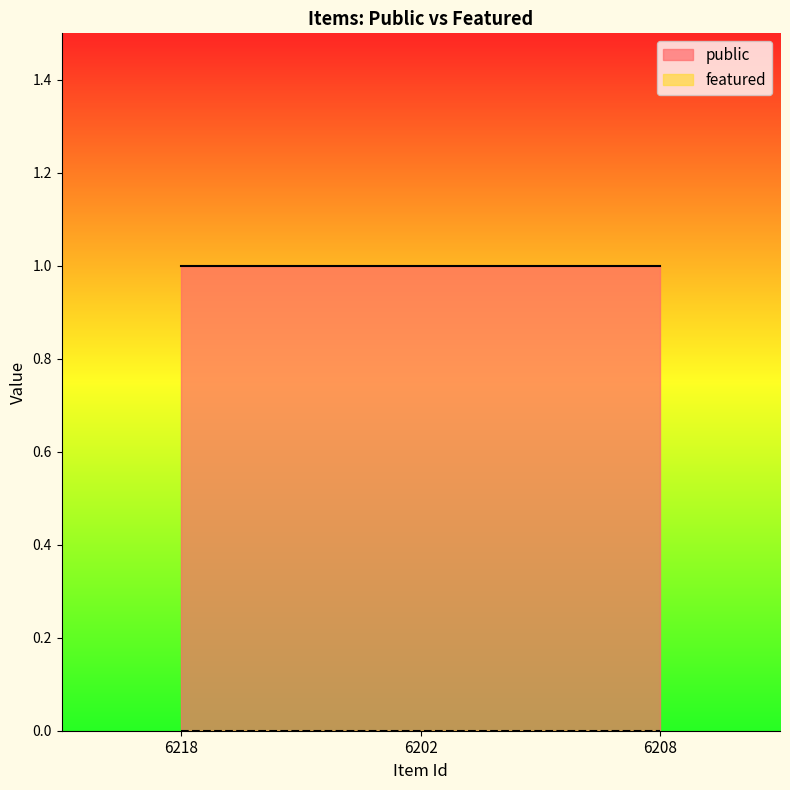

True or false: featured has a value of 0 at 6202.

True